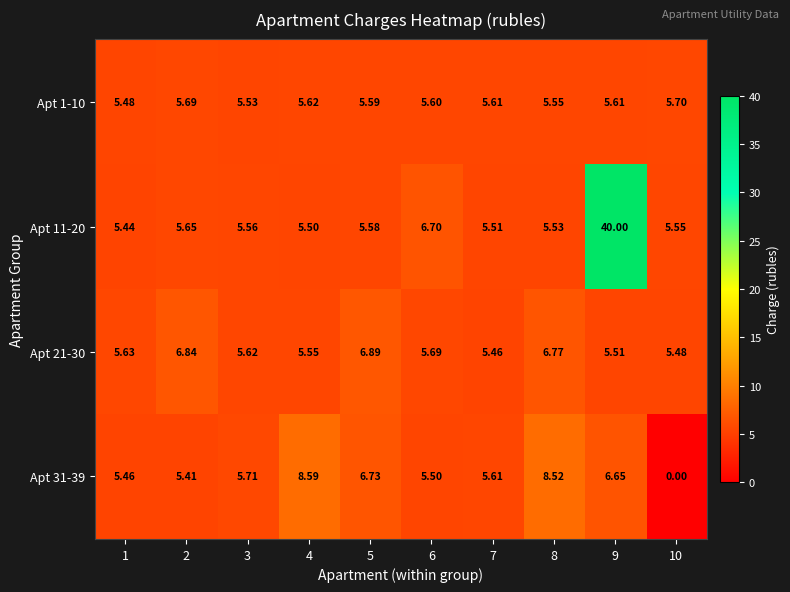

Count the number of categories in the chart.

10